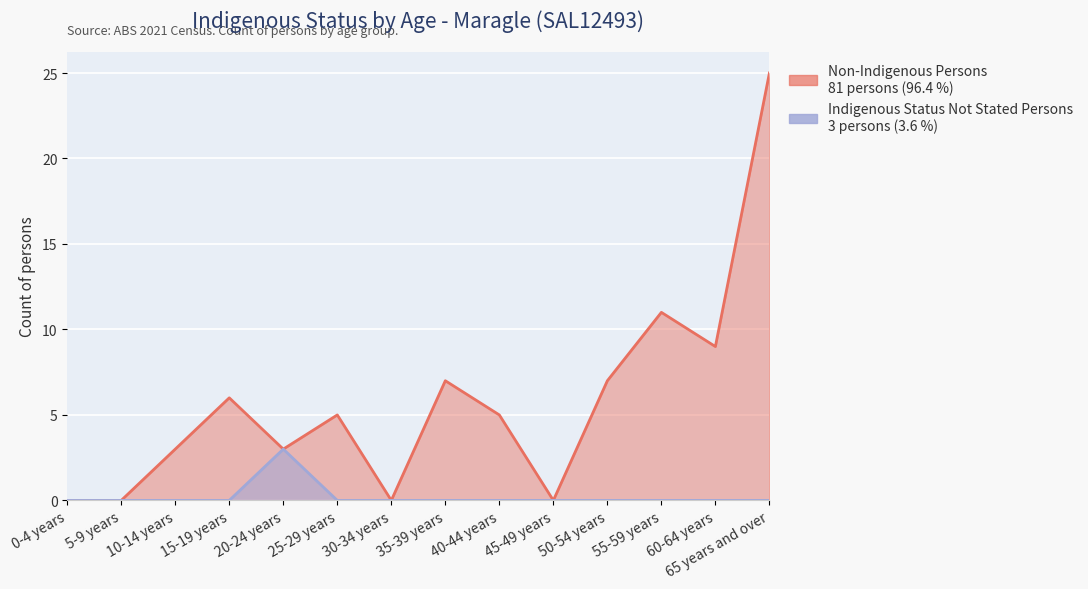

How many positive values does the Indigenous Status Not Stated Persons series have?

1